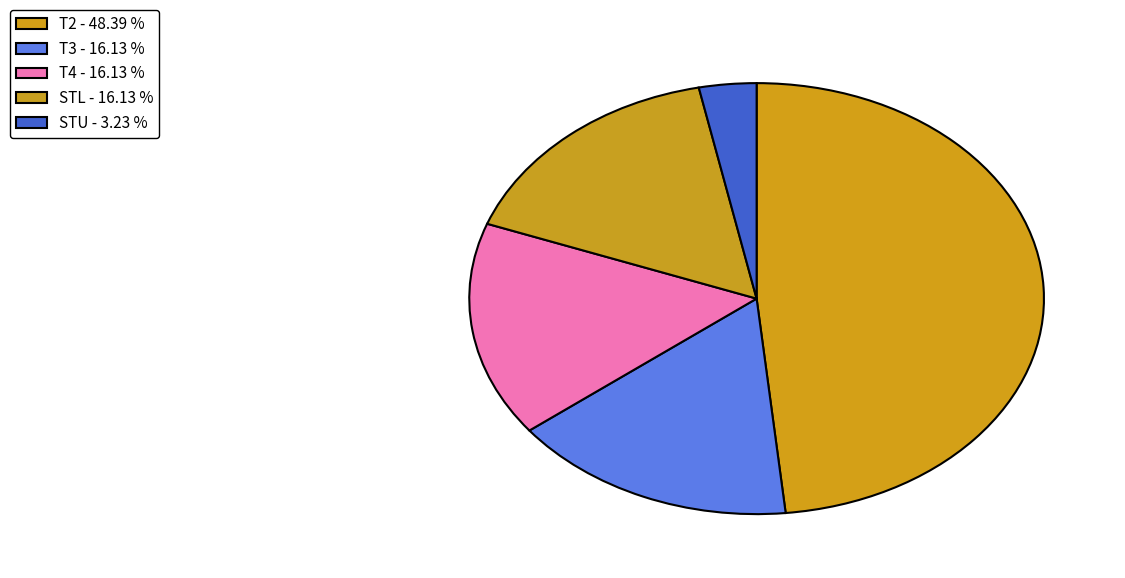

How many slices are in this pie chart?

5